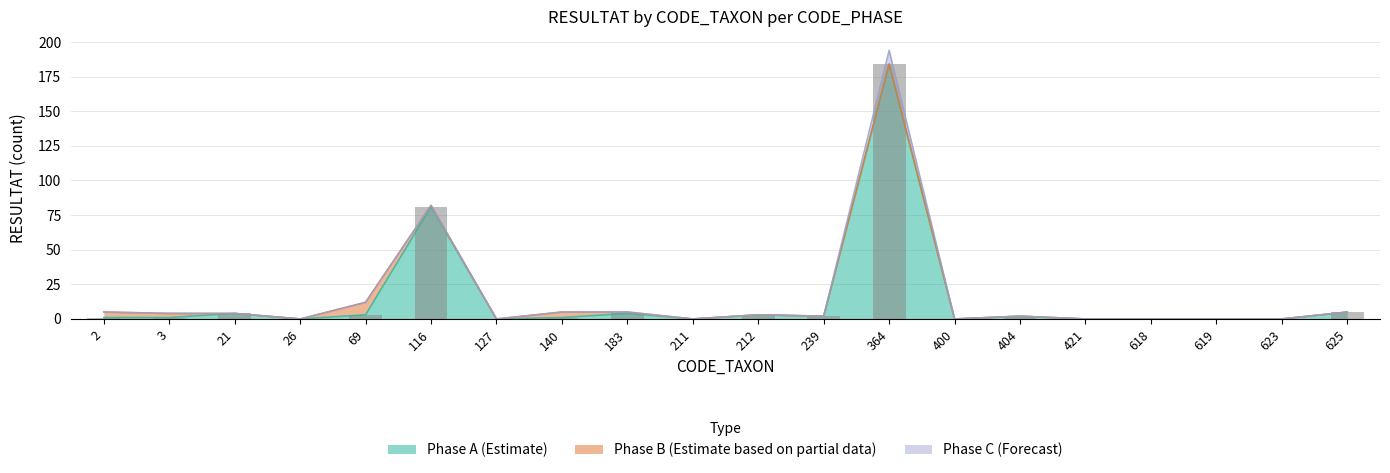

How many values in Phase B (Estimate based on partial data) are above zero?

6